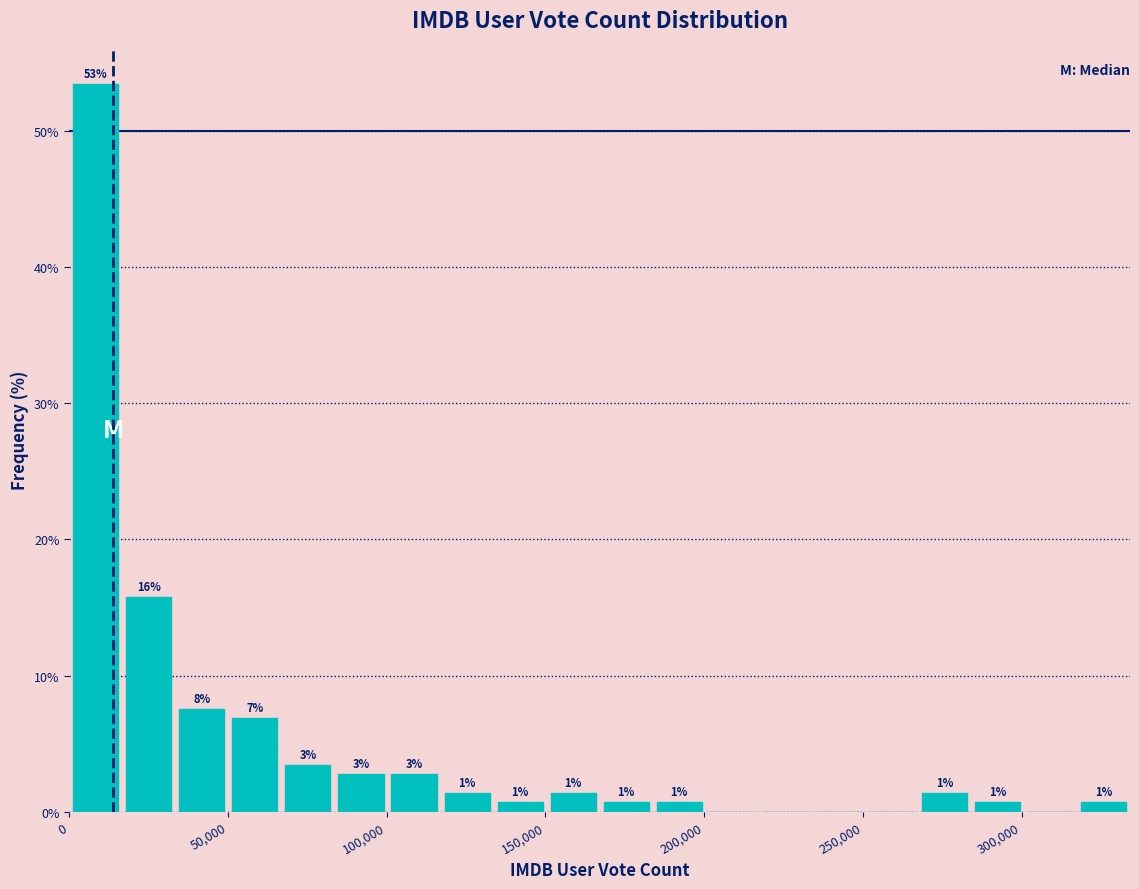

Around what value on the x-axis is the tallest bar? Give the approximate position of its centre, as read against the axis.

10000